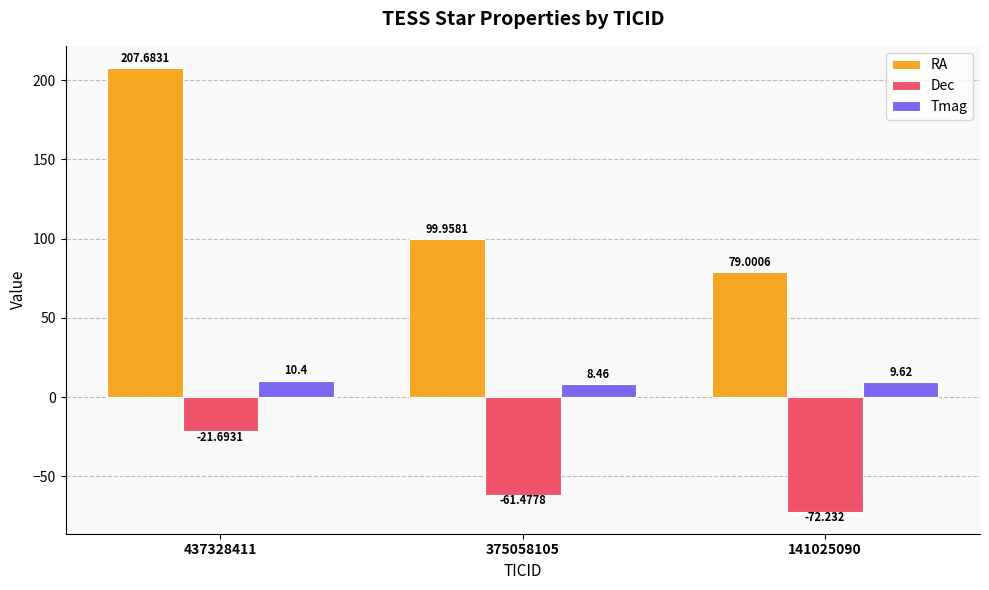

Where is RA nearest to the value 143?

375058105